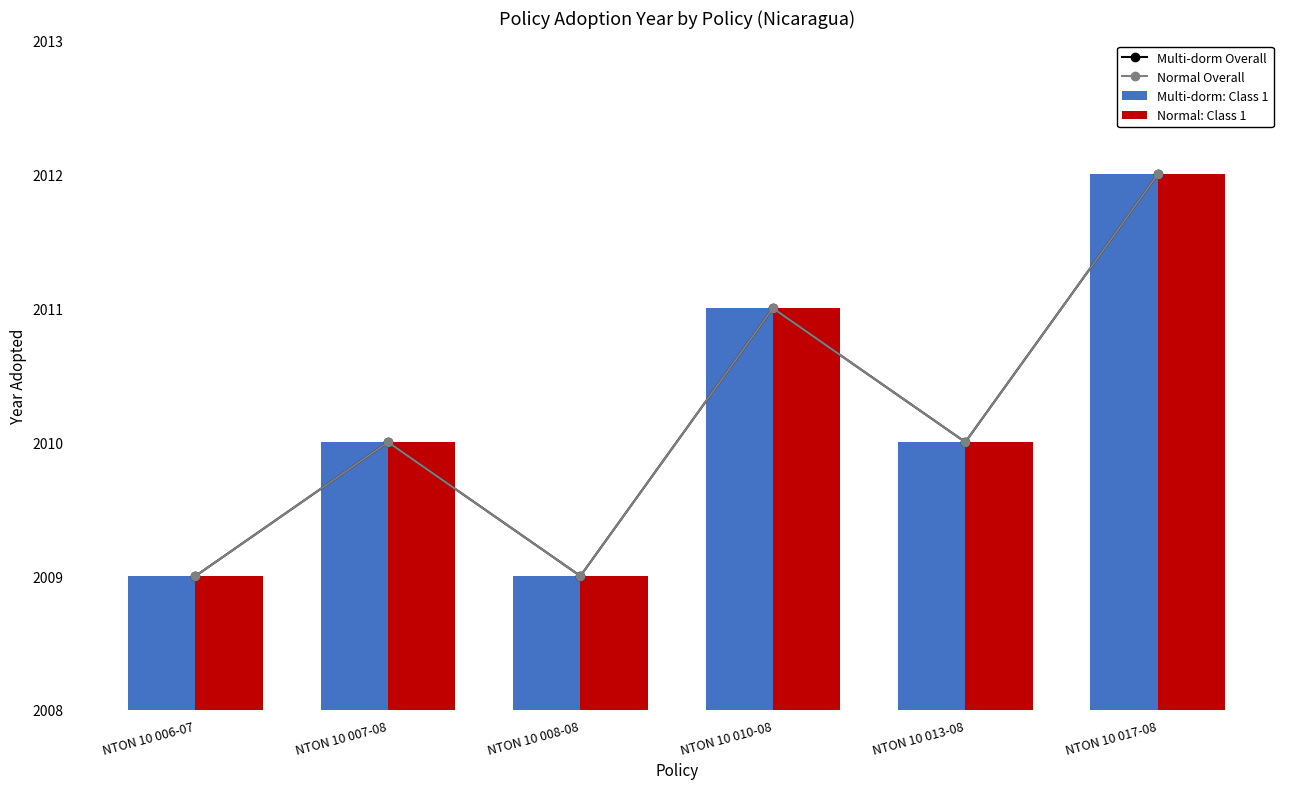

How many data points in Normal: Class 1 are above 2010?

2